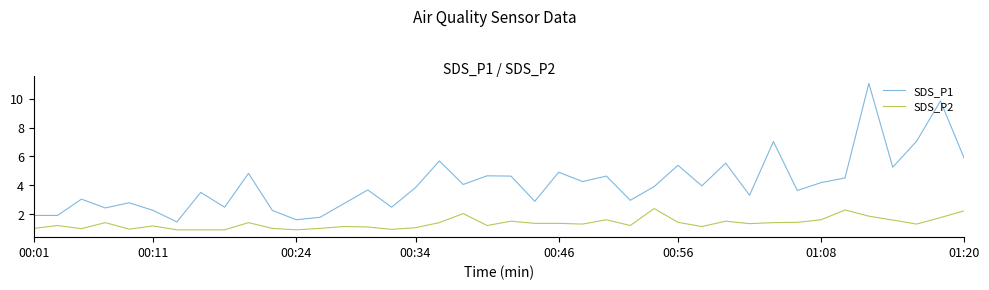

What is the maximum value shown in the chart?

11.1